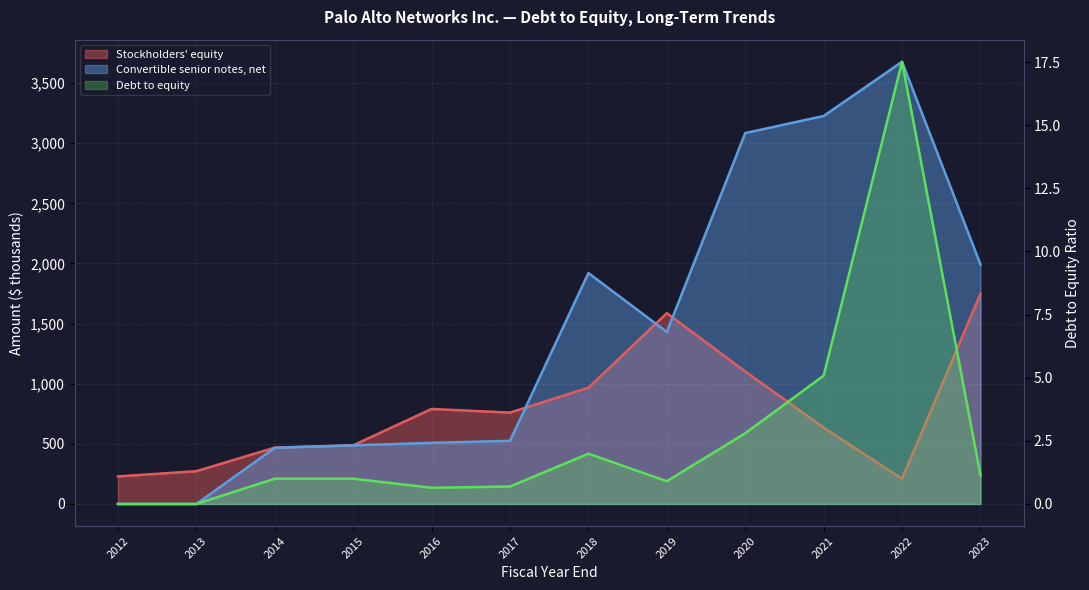

How many lines are shown in the chart?

3